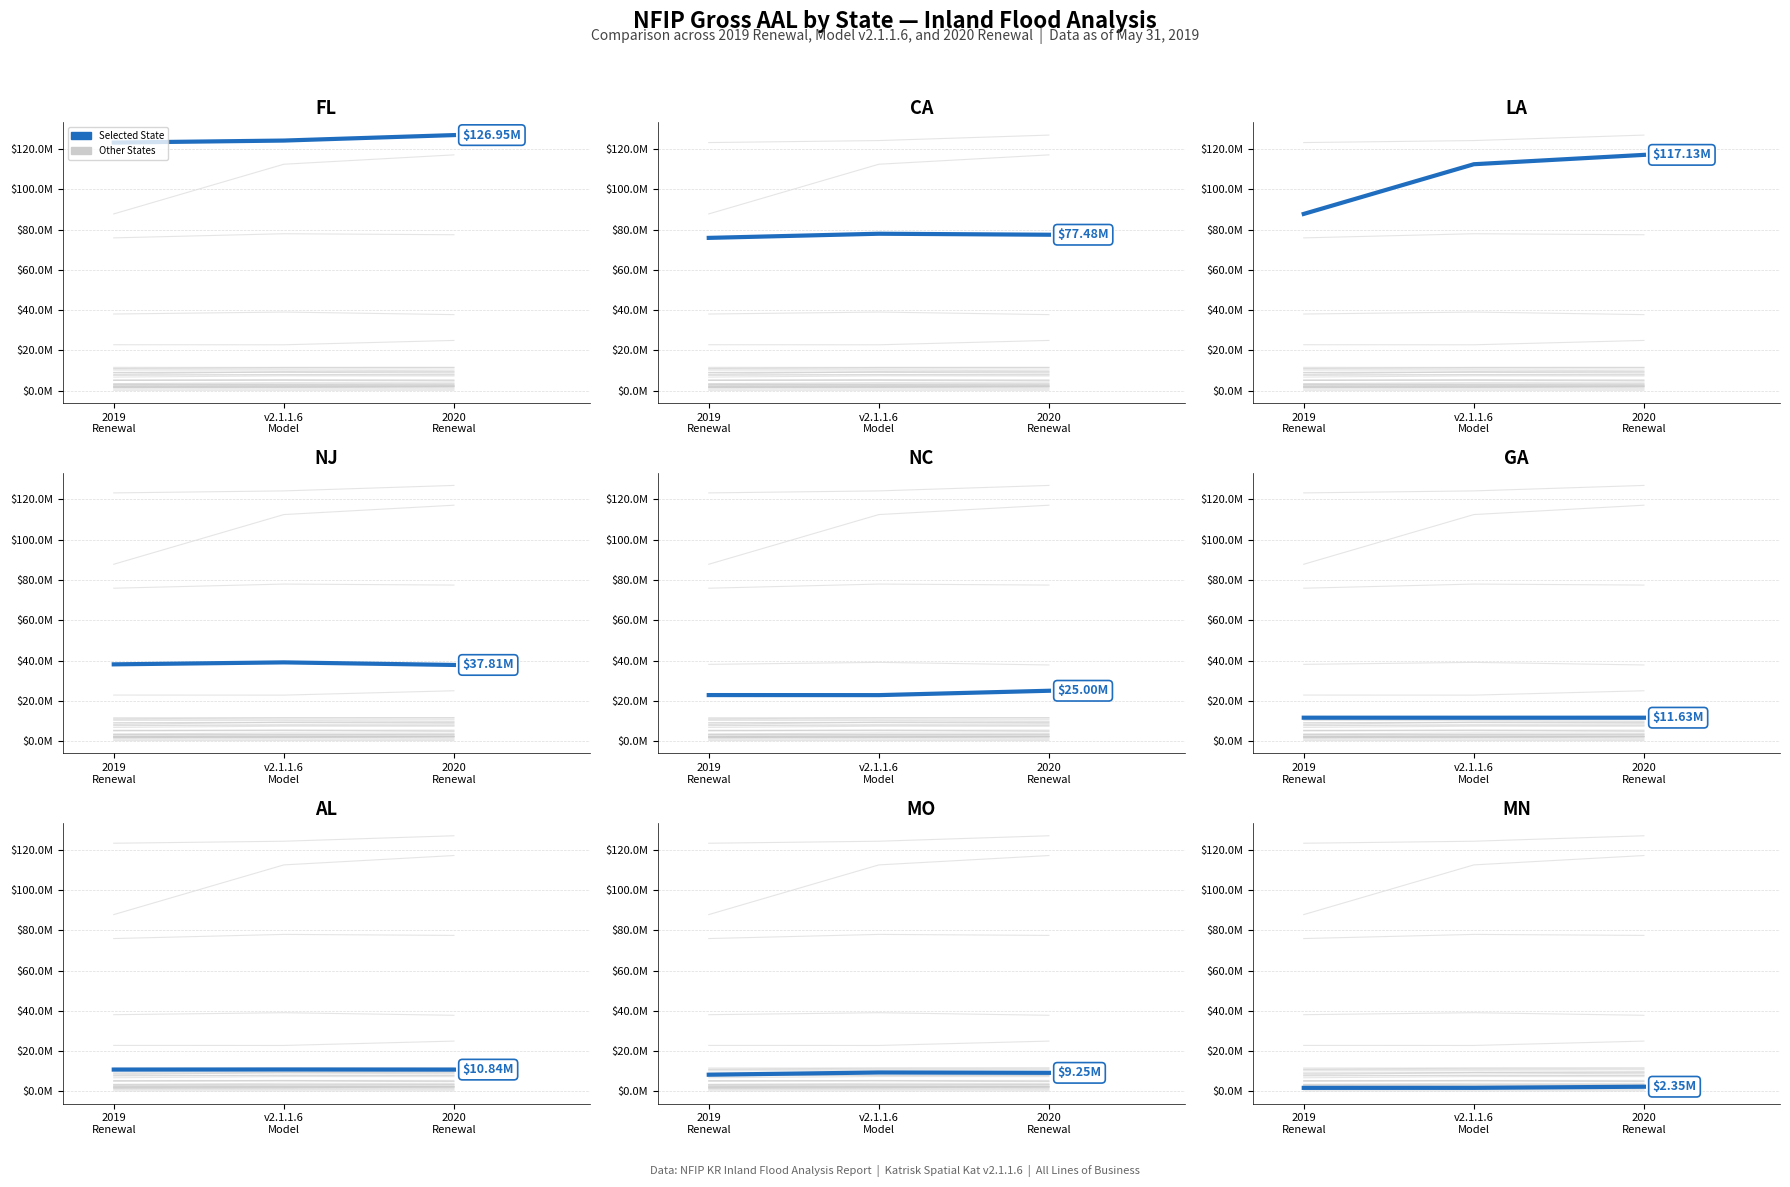

How many interior local peaks does the Gross AAL v2 2019 series have?

9